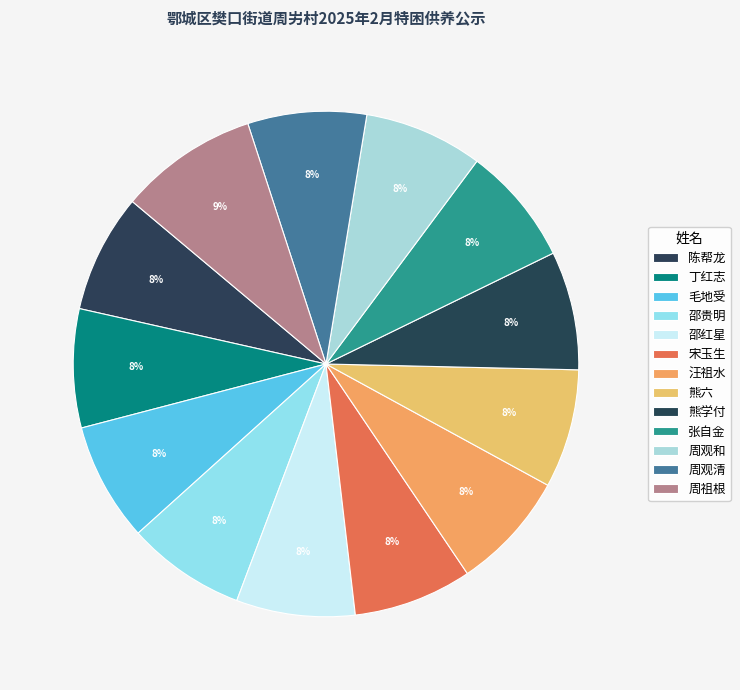

How many slices are in this pie chart?

13